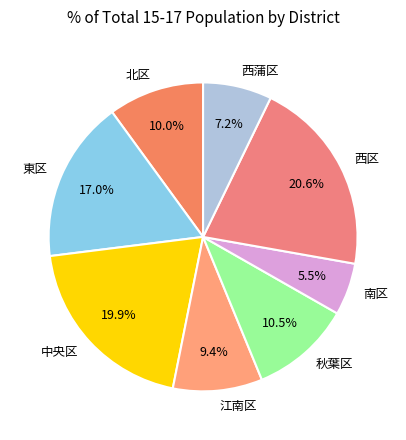

Is it true that 東区 is 5% of the pie?

False